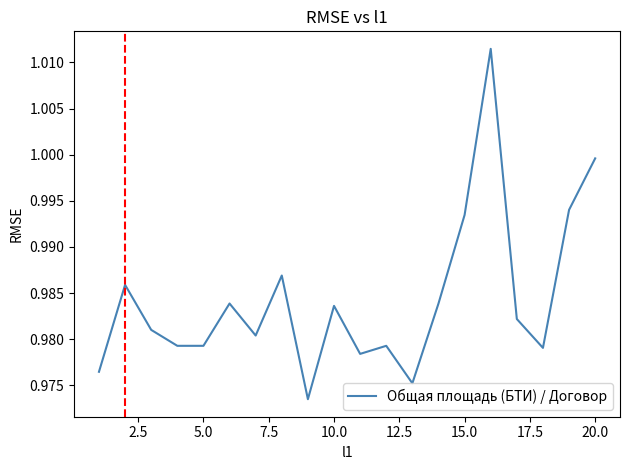

How many lines are shown in the chart?

1